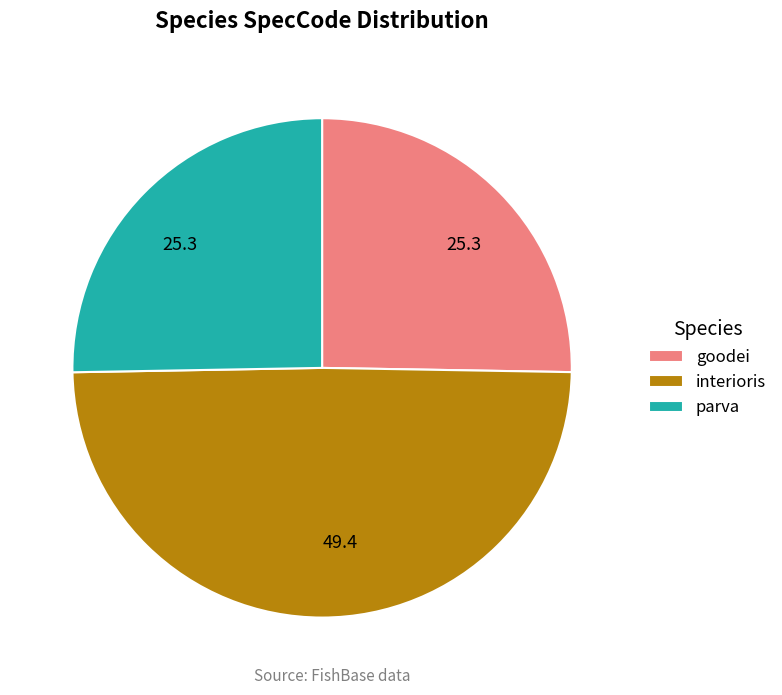

The goodei slice represents 25% of the pie. True or false?

True